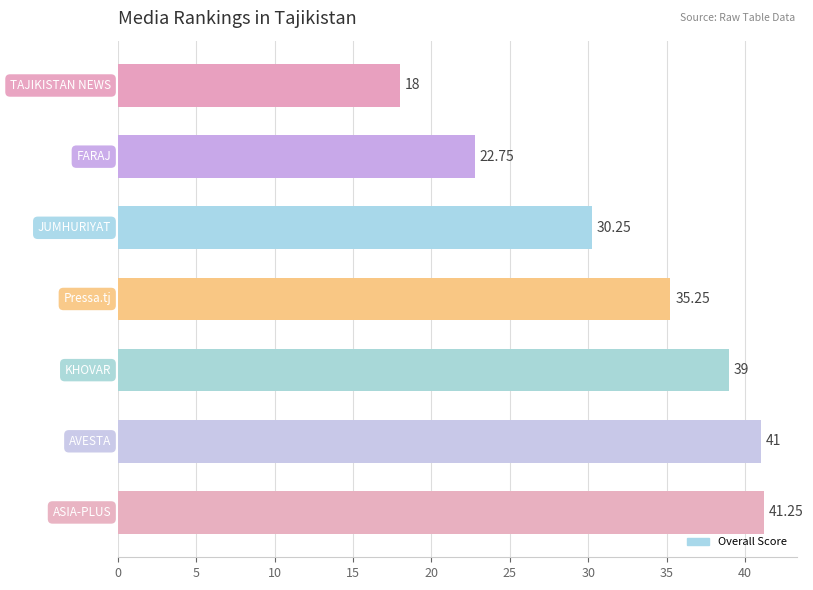

What is the sum of all values?

227.5